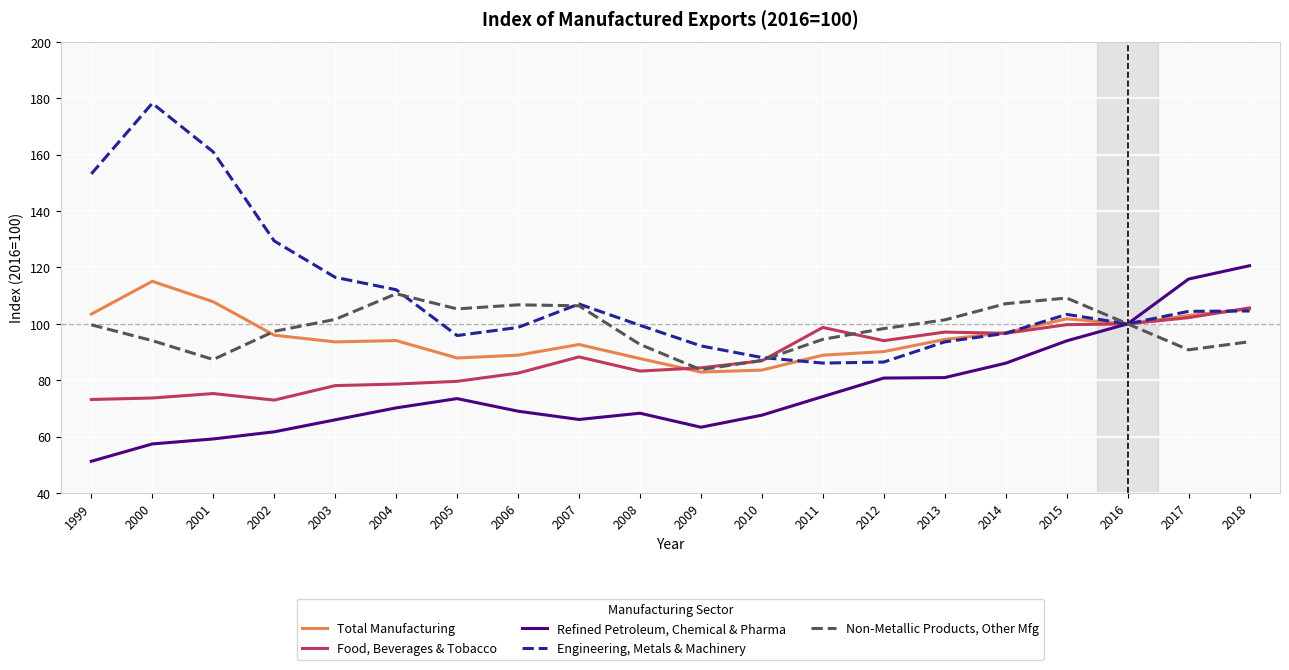

True or false: Refined Petroleum, Chemical & Pharma has more than 1 interior local peaks.

True